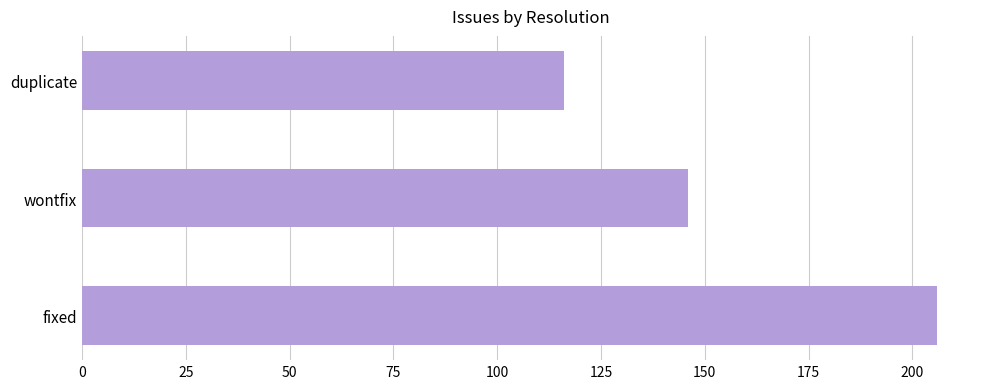

True or false: the data shows 78 at duplicate.

False